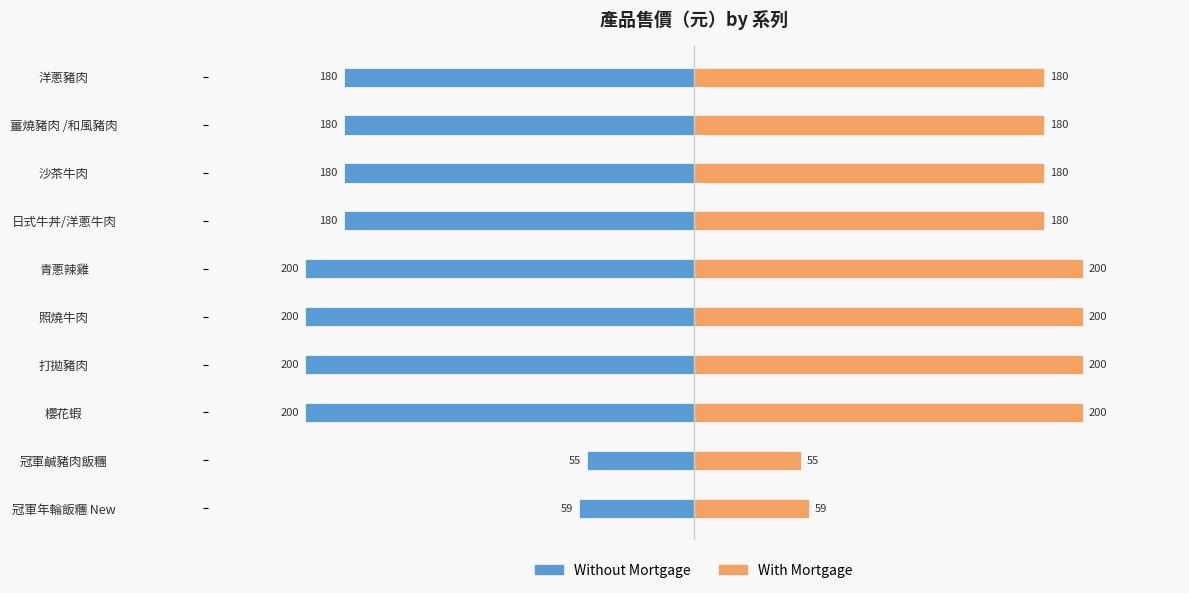

At how many categories does at least one series exceed -69?

10